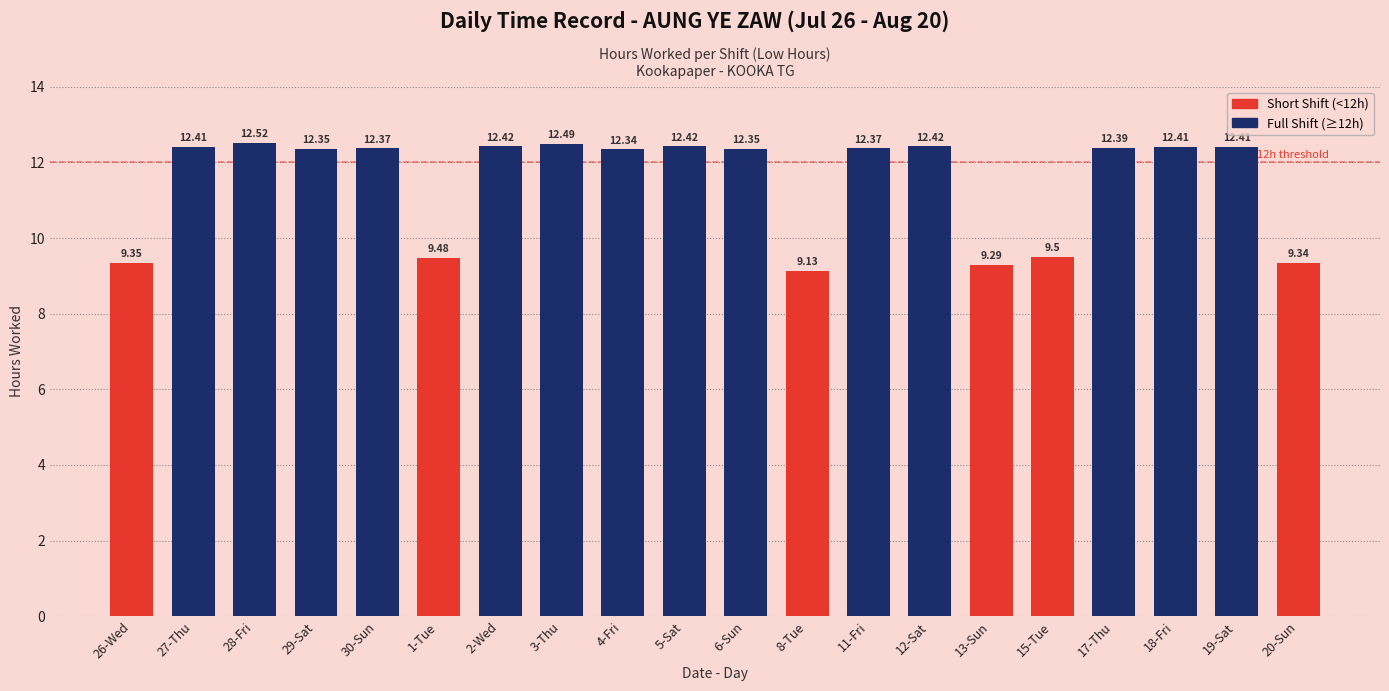

Rank the categories by value from lowest to highest.

8-Tue, 13-Sun, 20-Sun, 26-Wed, 1-Tue, 15-Tue, 4-Fri, 29-Sat, 6-Sun, 30-Sun, 11-Fri, 17-Thu, 27-Thu, 18-Fri, 19-Sat, 2-Wed, 5-Sat, 12-Sat, 3-Thu, 28-Fri